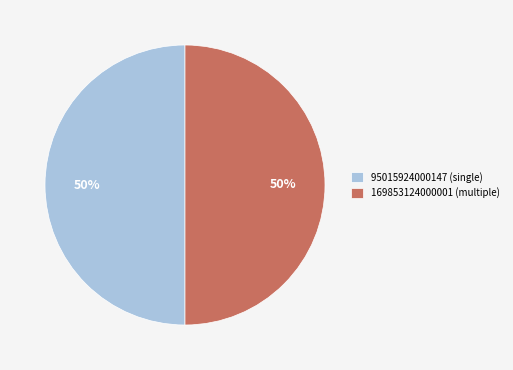

To the nearest percent, what is the difference between the 95015924000147 and 169853124000001 slice percentages?

0%